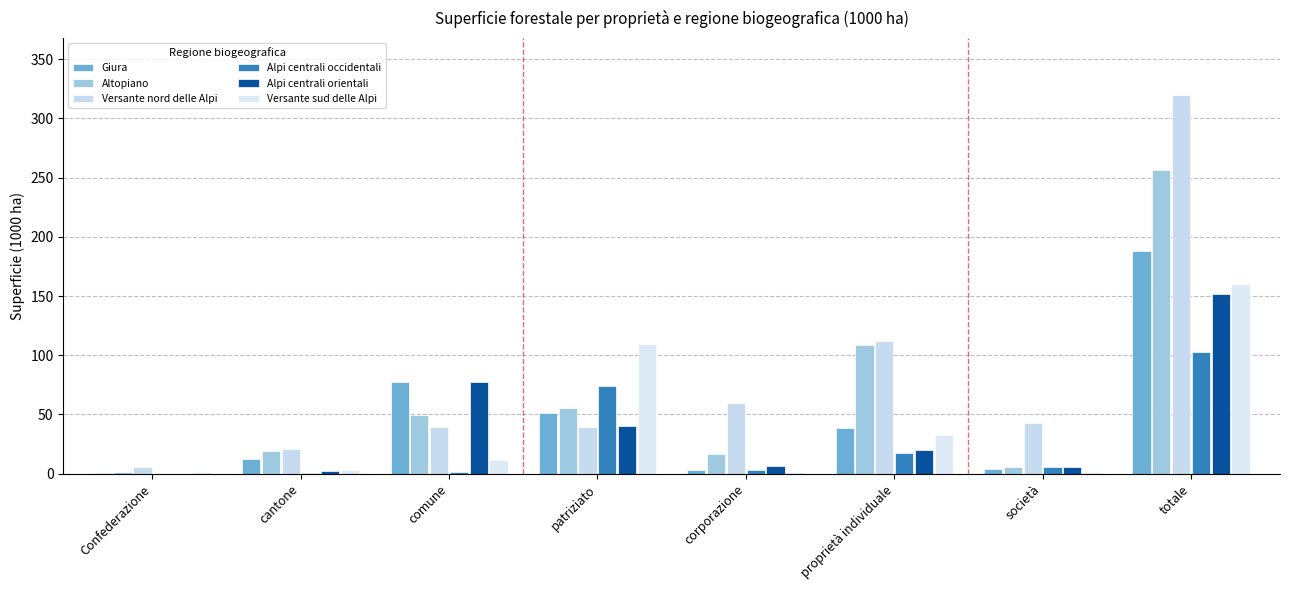

Are the bars grouped side by side (vs. stacked)?

Yes